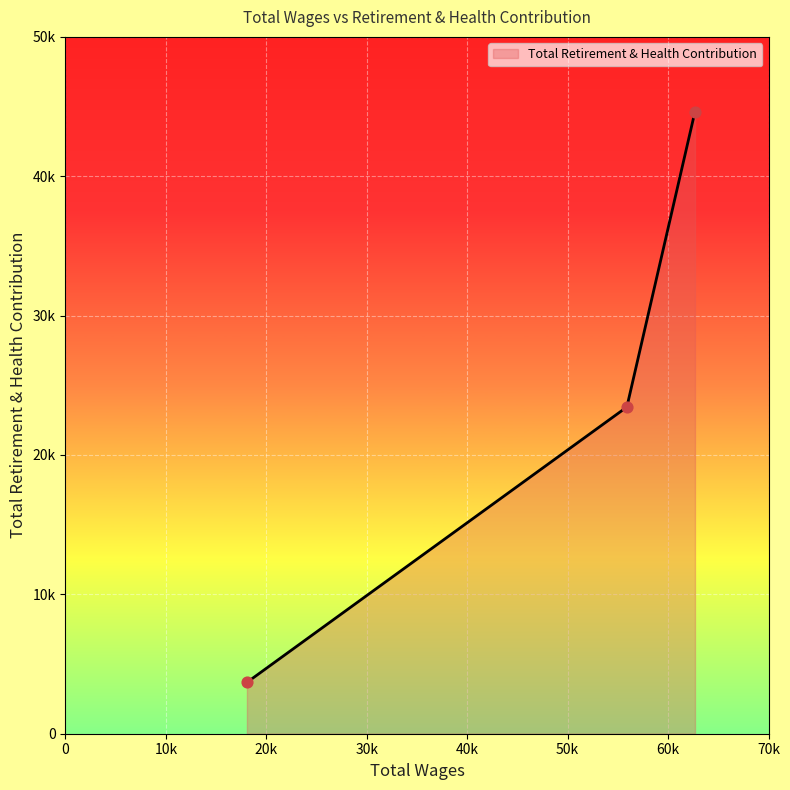

Does the chart have visible grid lines?

Yes